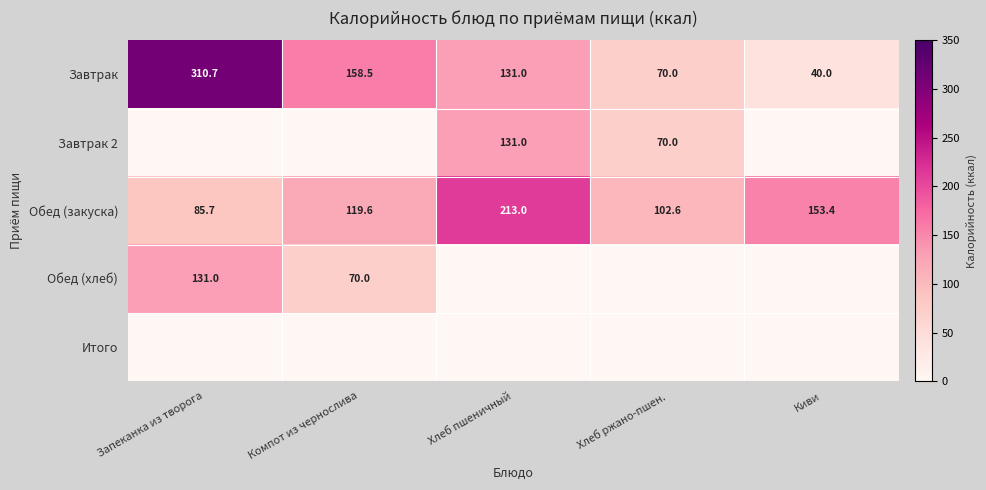

What is the sum of the Обед (закуска) values at Киви and Компот из чернослива?

273.0